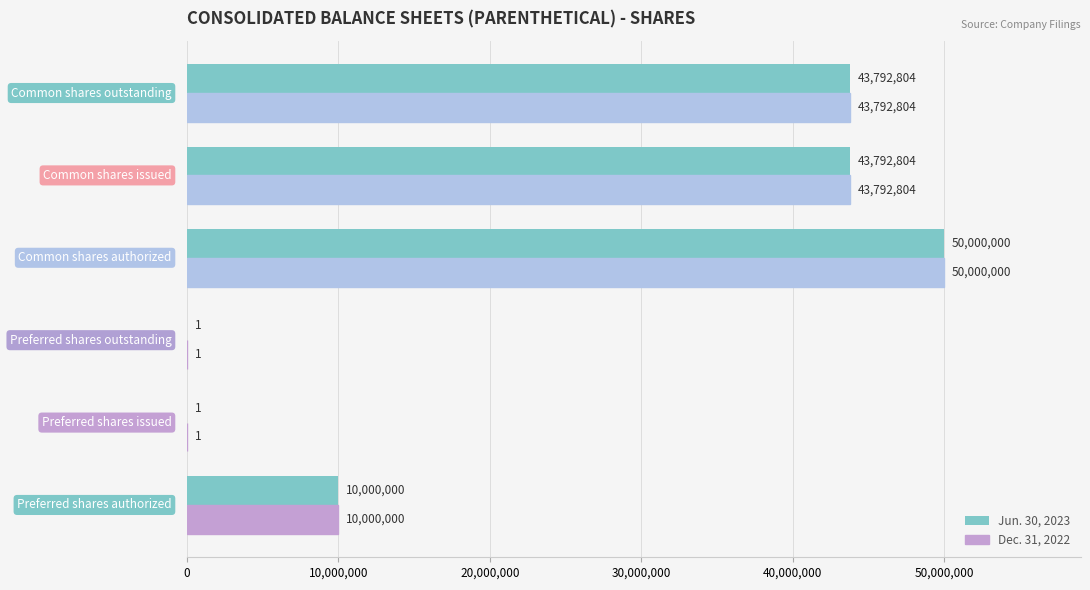

What is the greatest value displayed?

50000000